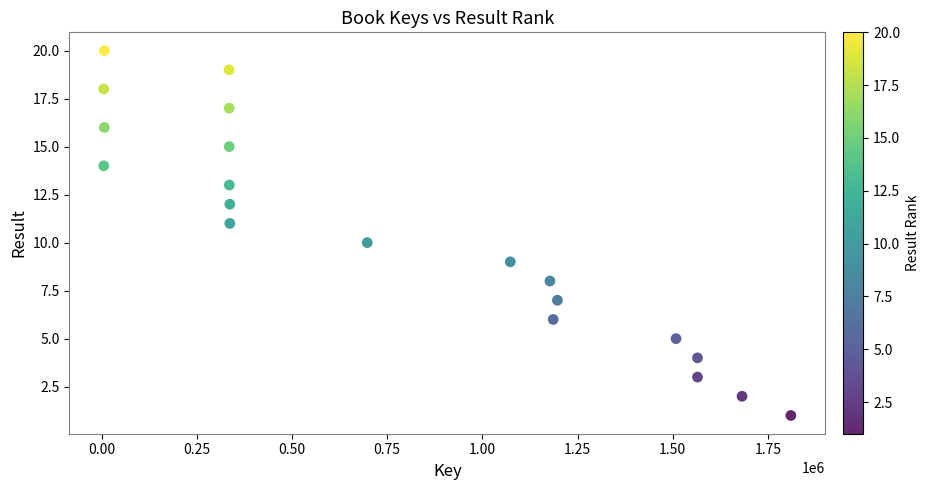

What is the range of Y values (max minus min)?

19